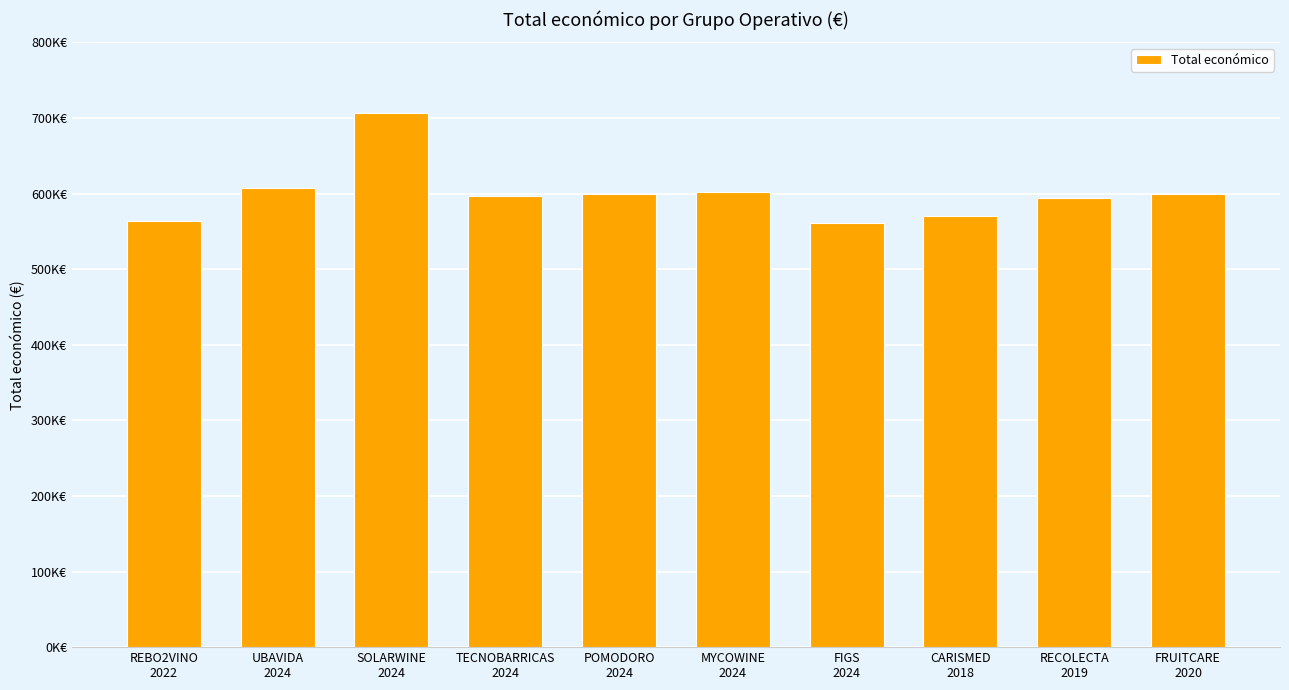

What is the sum of all values?

6000666.4